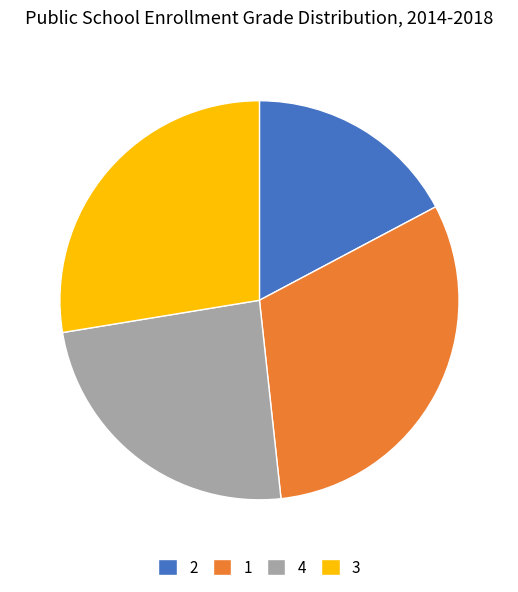

Which slice is the smallest?

2